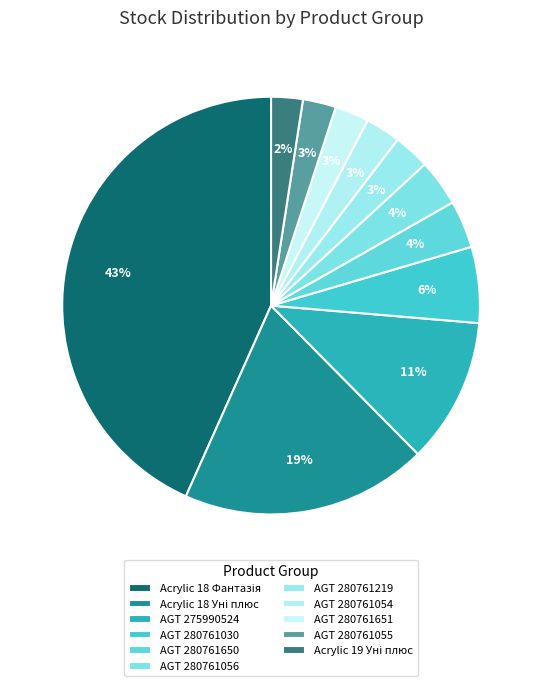

Between AGT 280761651 and AGT 280761055, which is larger?

AGT 280761651